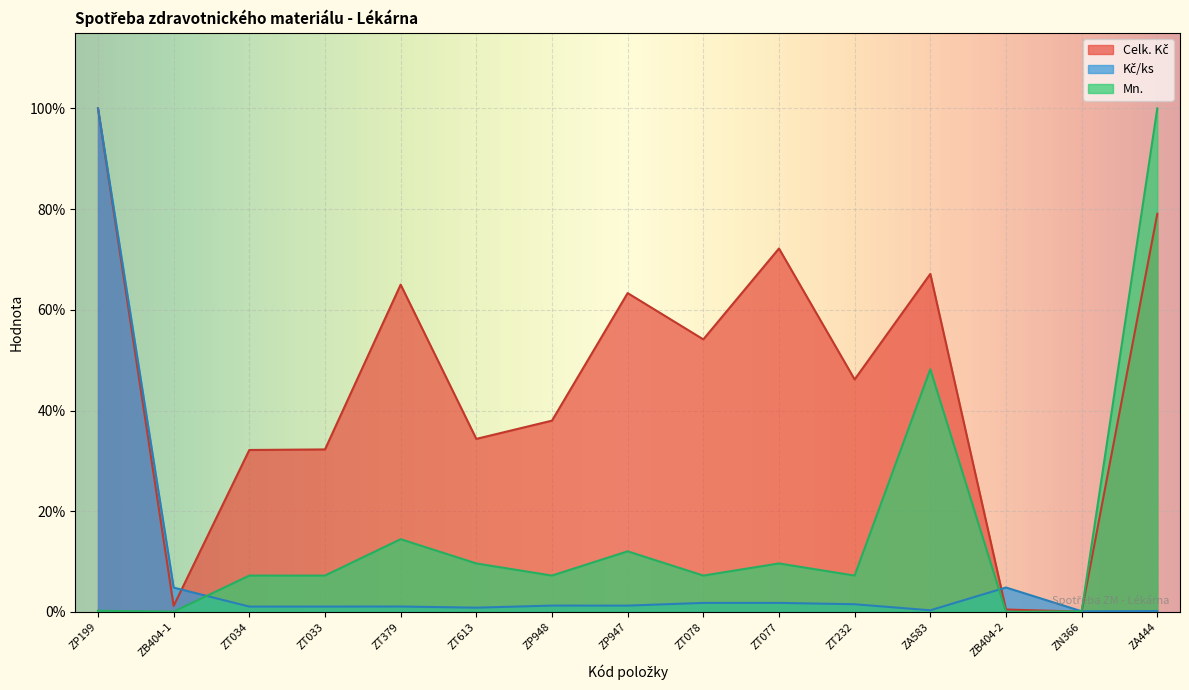

What is the label of the 5th point from the left?

ZT379